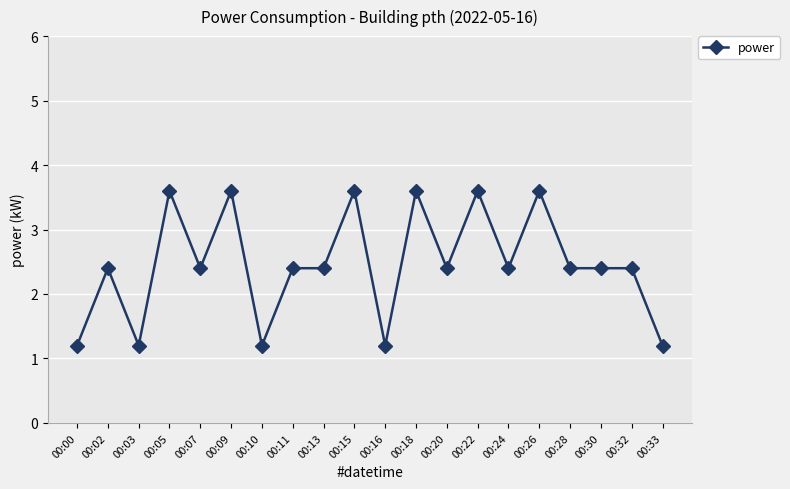

Reading left to right, transcribe all the data shown in this chart.

00:00=1.2	00:02=2.4	00:03=1.2	00:05=3.6	00:07=2.4	00:09=3.6	00:10=1.2	00:11=2.4	00:13=2.4	00:15=3.6	00:16=1.2	00:18=3.6	00:20=2.4	00:22=3.6	00:24=2.4	00:26=3.6	00:28=2.4	00:30=2.4	00:32=2.4	00:33=1.2